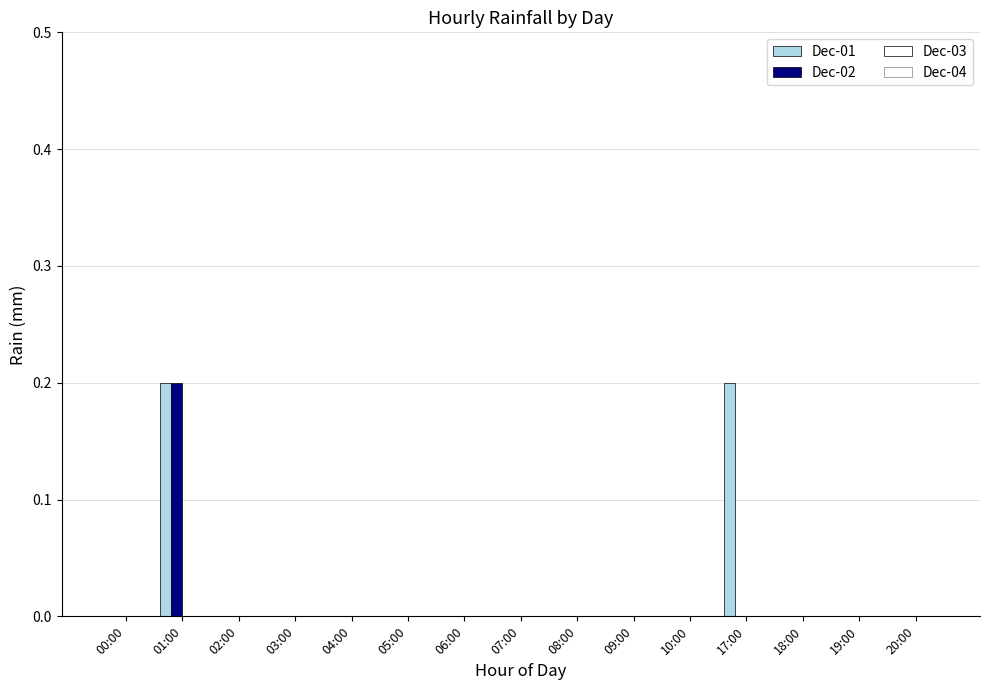

How many categories are shown in the chart?

15